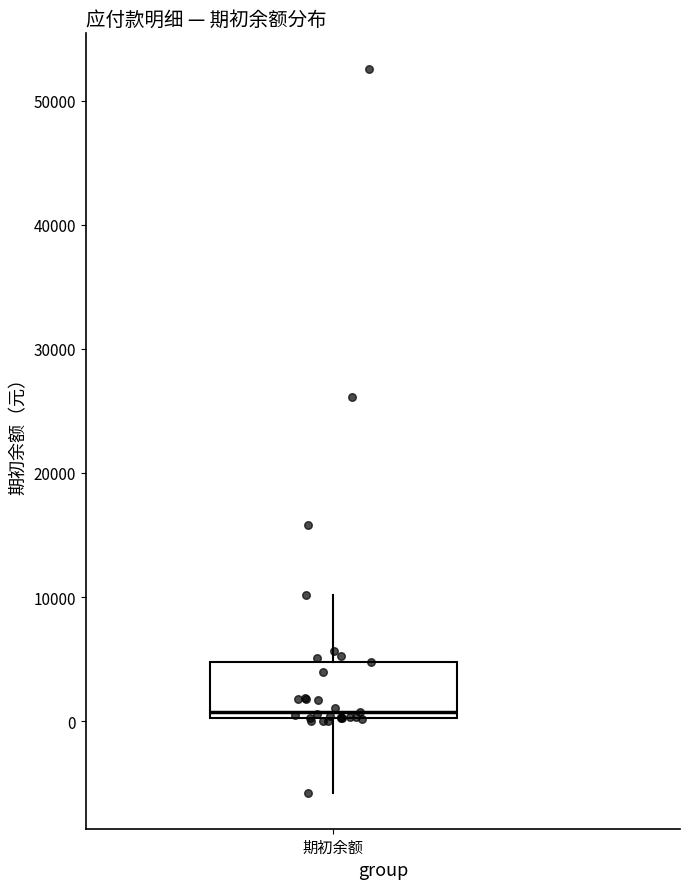

Transcribe this box plot: give where the median line is, the range the box spans, and where the two whiskers end, as read against the y-axis. The values are not printed on the chart, so give them approximately, as read against the axis.

median 1000, box 0 to 5000, whiskers -6000 to 10000